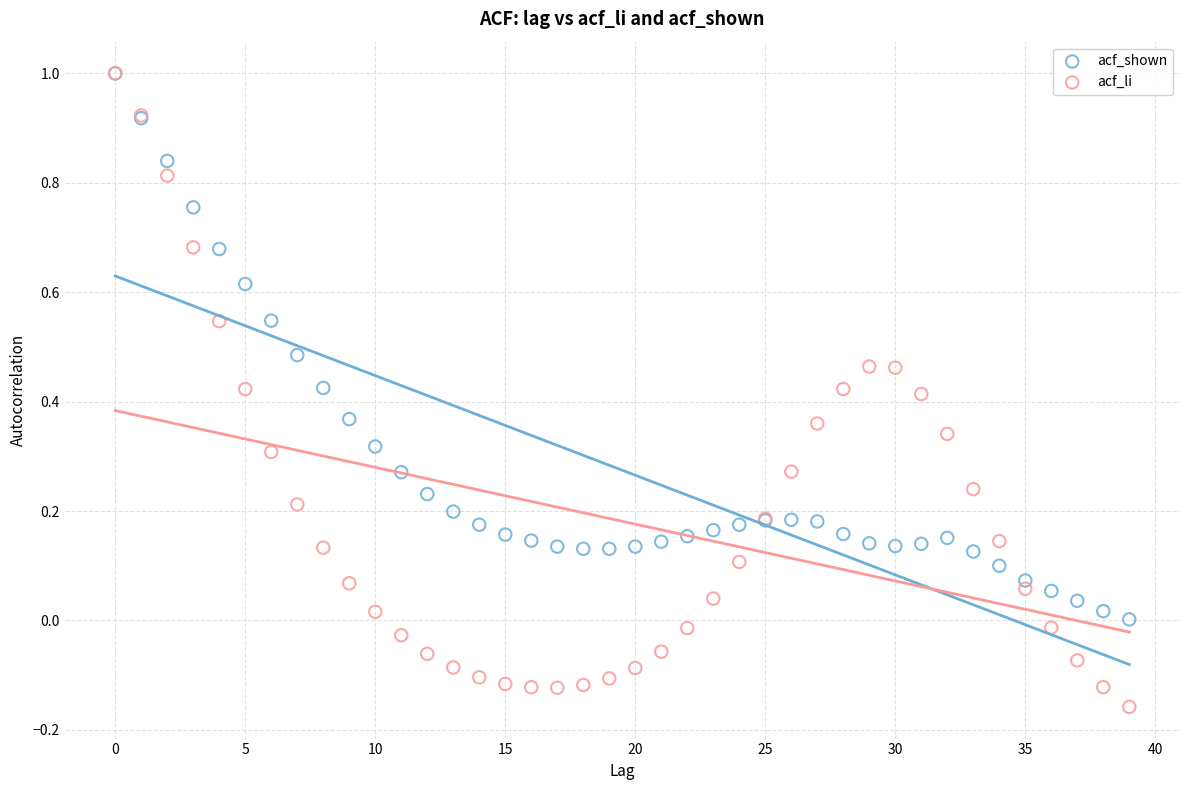

What are all the series names shown in the legend?

acf_shown, acf_li